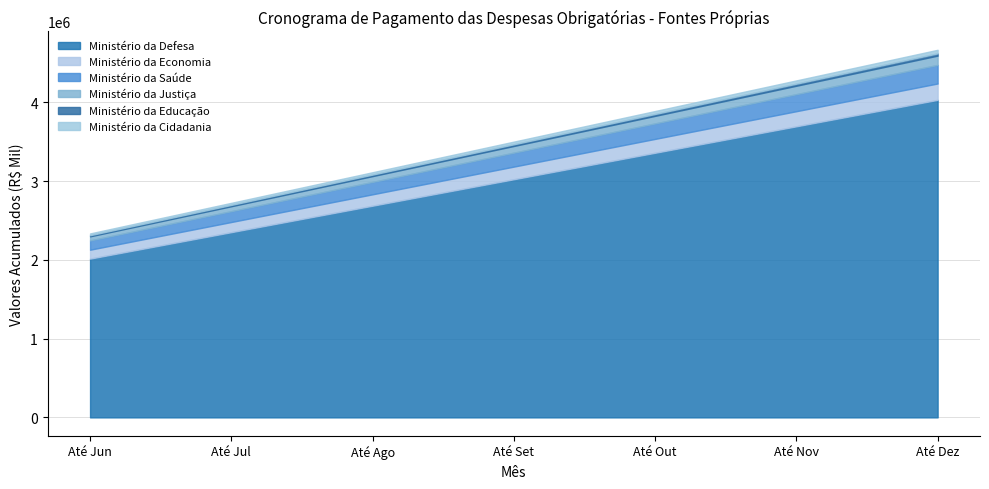

Reading left to right, transcribe all the data shown in this chart.

Ministério da Defesa: 2015840	2351813	2687786	3023759	3359733	3695706	4031679
Ministério da Economia: 113228	128973	144719	160463	176209	191955	207700
Ministério da Saúde: 117996	137662	157328	176994	196660	216326	235992
Ministério da Justiça: 51721	62766	73811	84857	95901	106947	117992
Ministério da Educação: 14448	16856	19264	21672	24080	26488	28896
Ministério da Cidadania: 22494	26243	29992	33740	37489	41238	44987